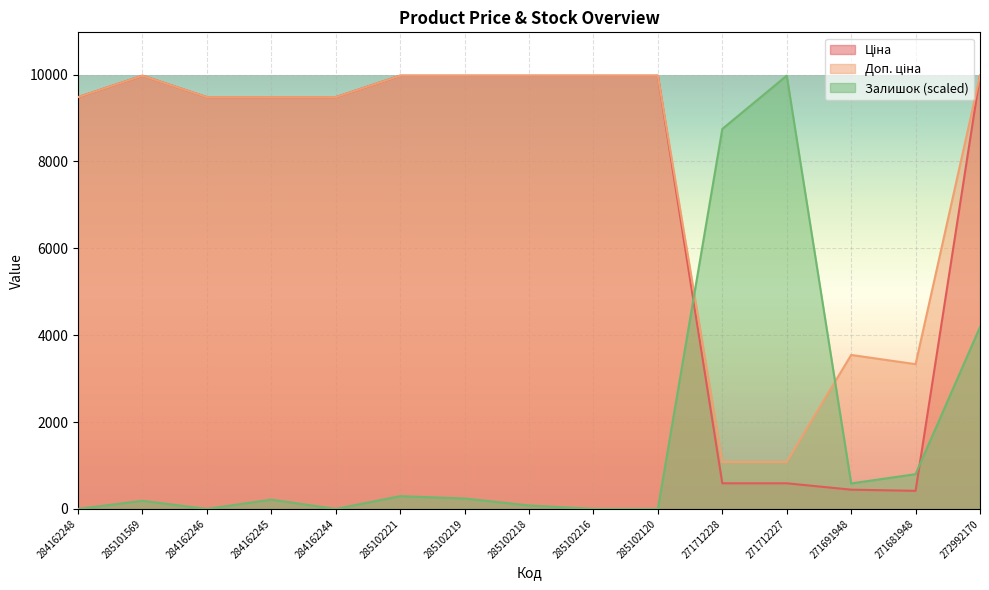

What is the difference between the maximum and minimum values in the Ціна series?

9558.4